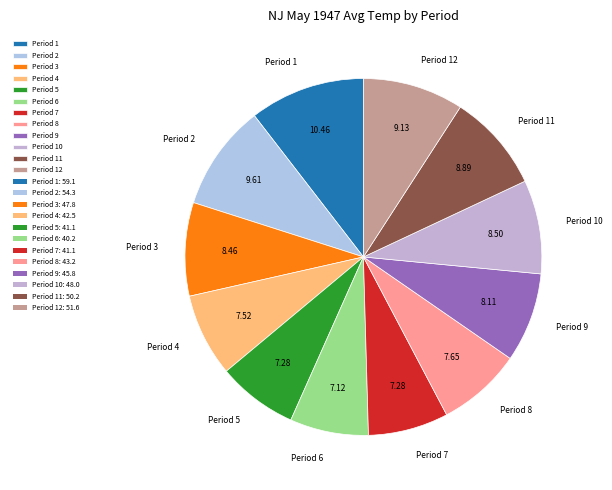

Count the number of slices in the pie.

12